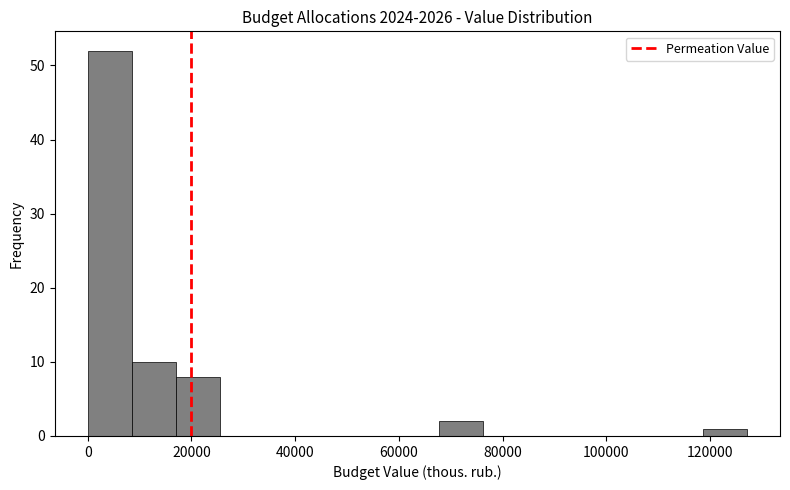

What is the height of the bar covering 68000 to 76000 on the x-axis? Neither the bar edges nor the heights are printed on the chart, so give them approximately, as read against the axes.

2